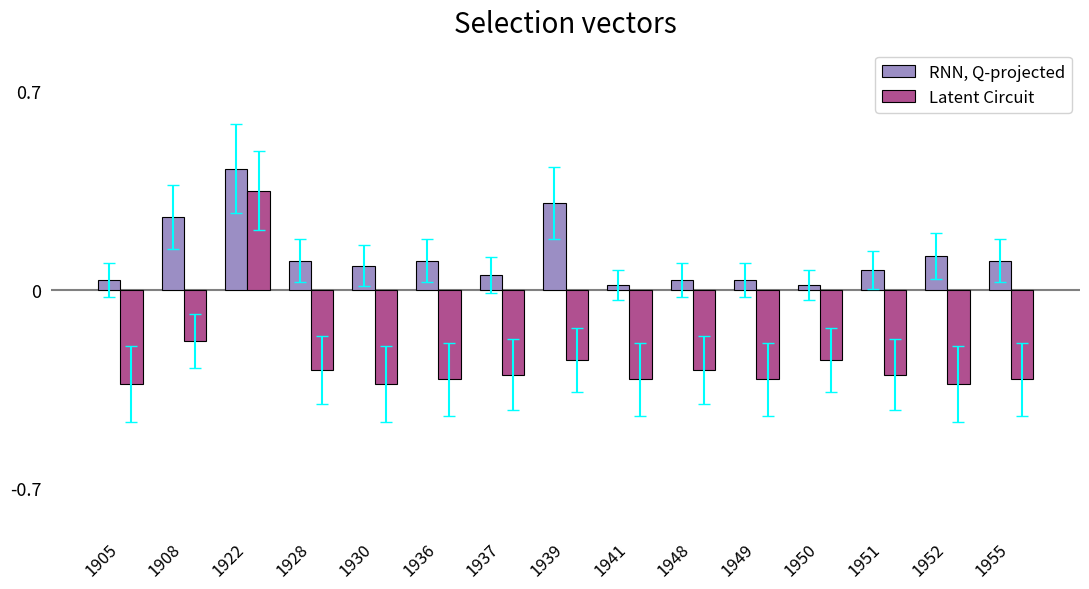

At which category is the sum across all series the highest?

1922